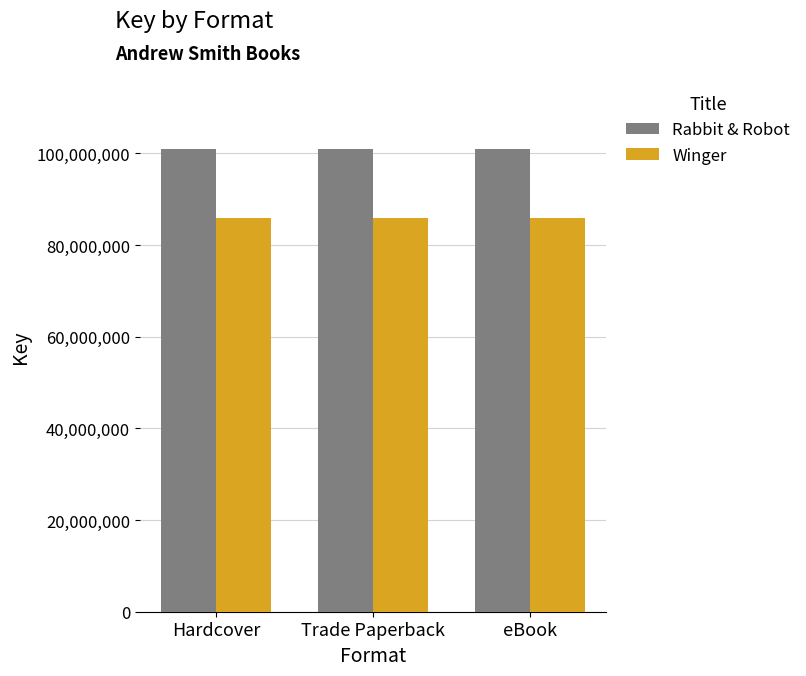

Read the Winger value at Hardcover.

85999349